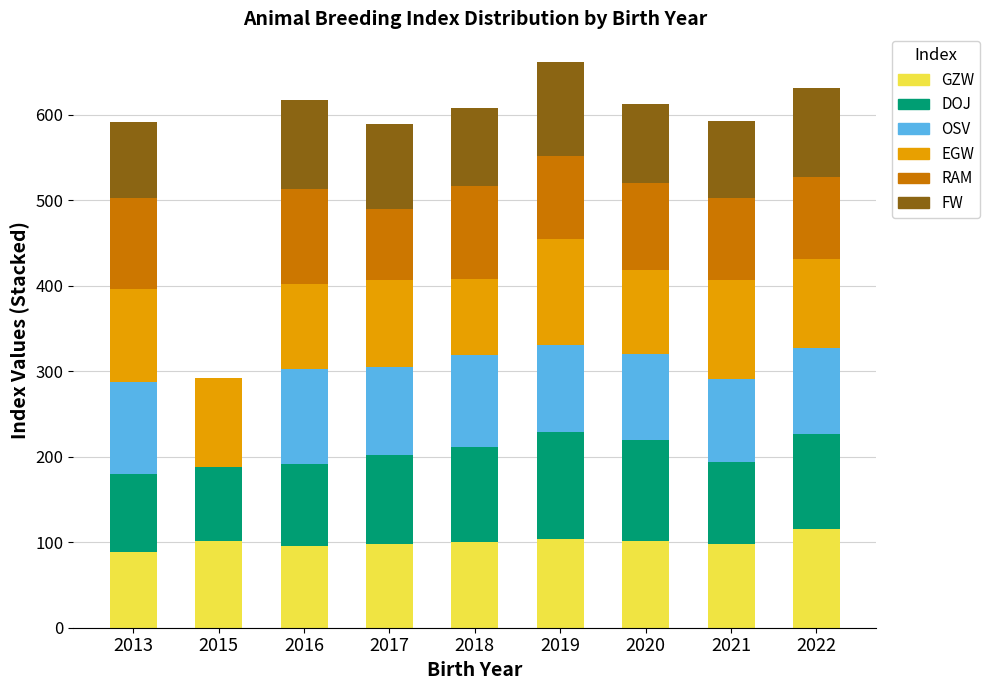

What is the sum of the GZW values at 2016 and 2015?

197